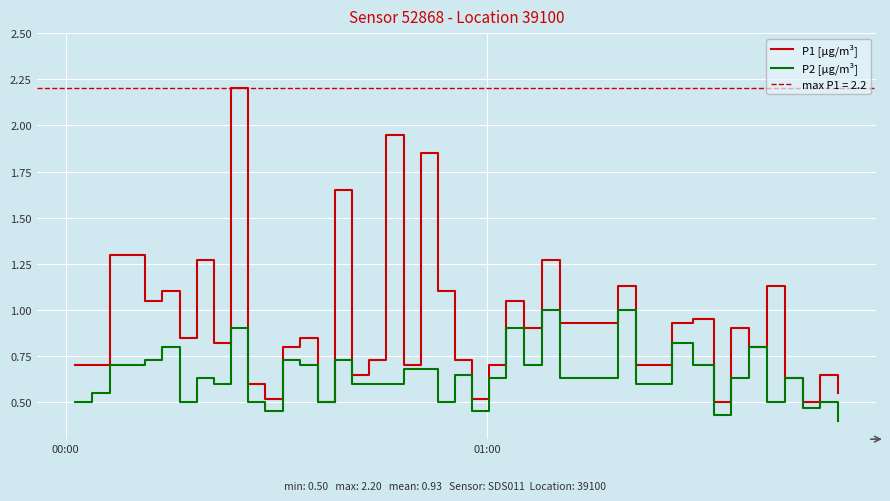

What is the sum of all P2 [µg/m³] values?

25.6